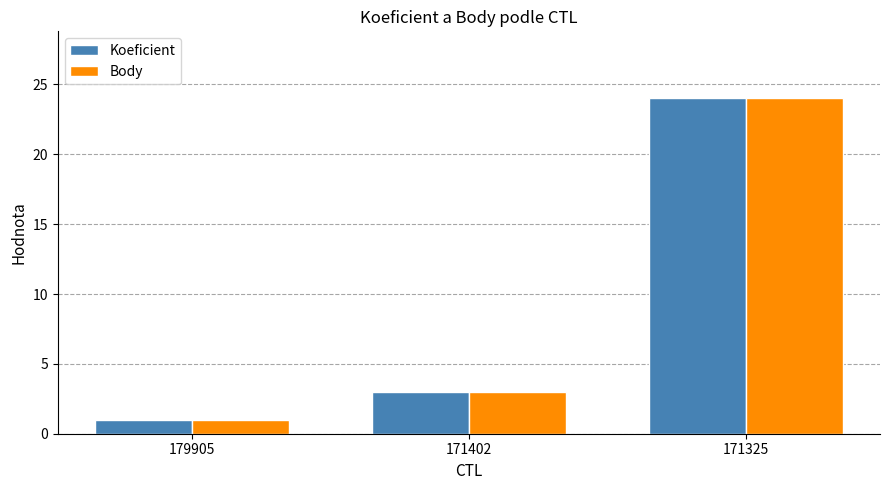

True or false: Body has a value of 2 at 171402.

False